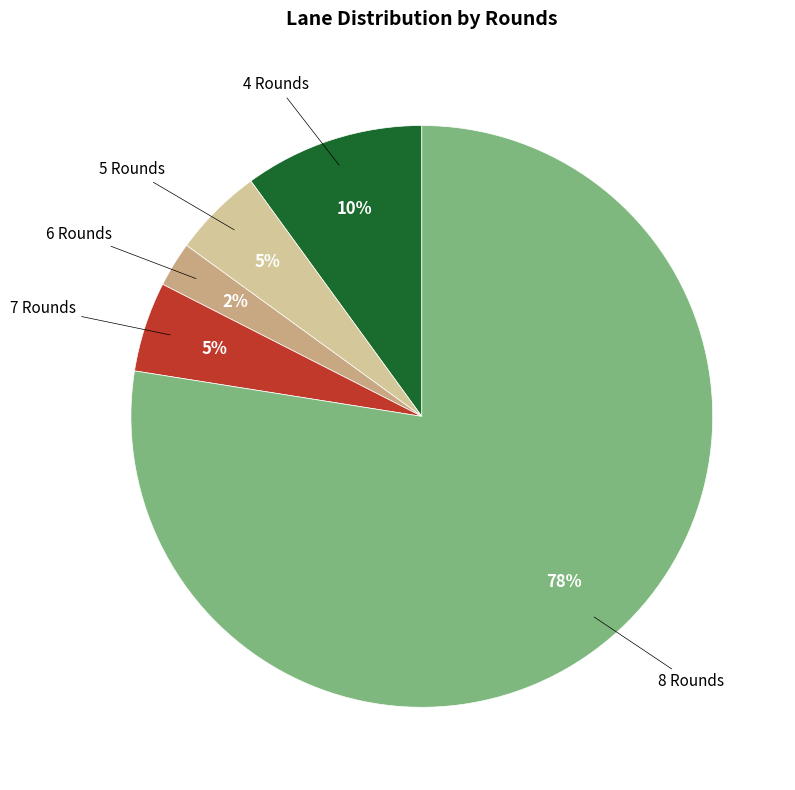

How many slices are in this pie chart?

5